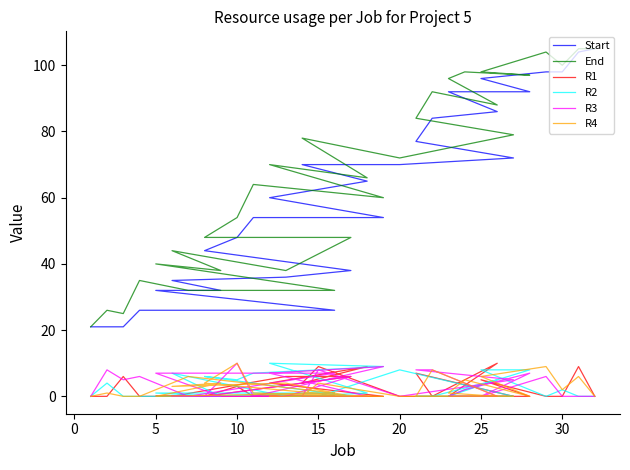

What is the difference between the maximum and minimum values in the Start series?

84